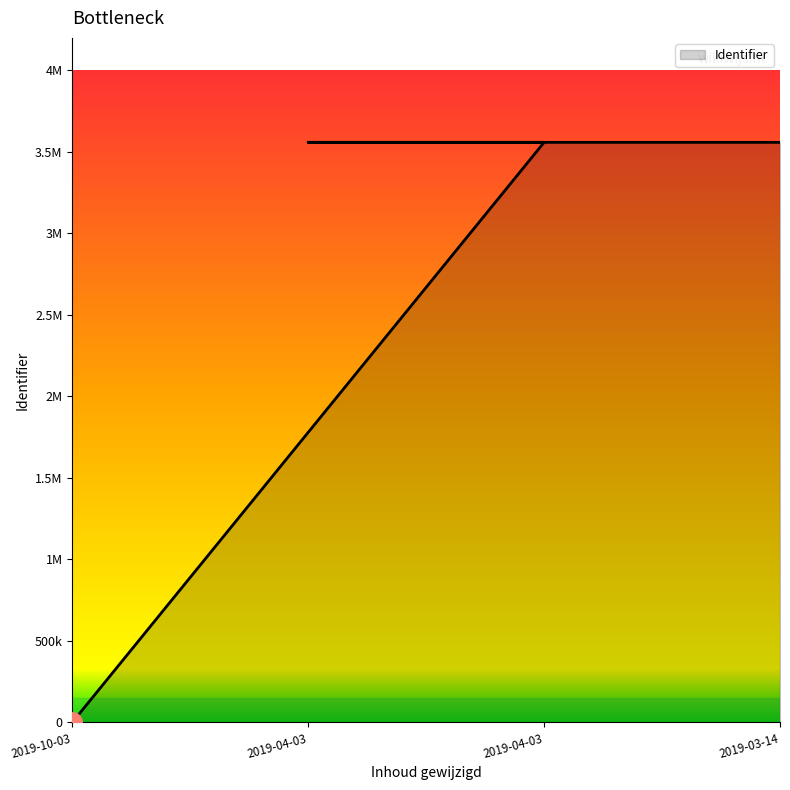

What is the approximate value at 2019-04-03 13:42:03, to the nearest 10?

3559080